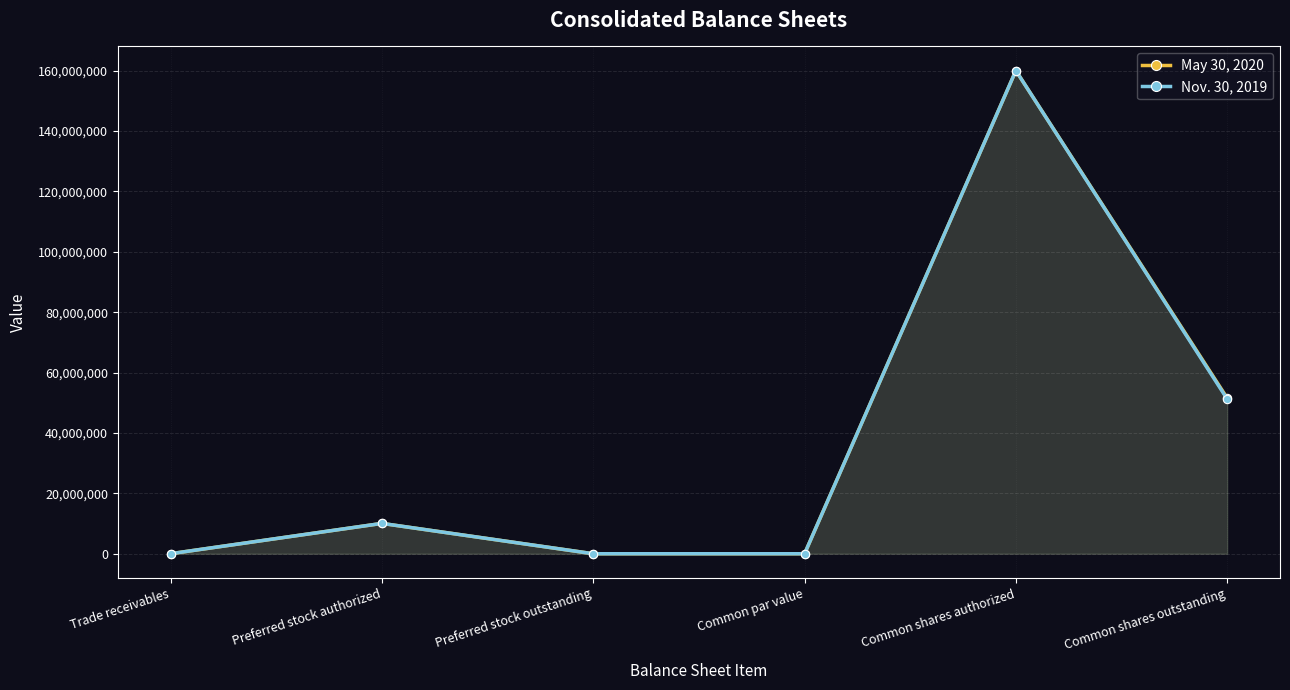

At how many categories does at least one series exceed 147806346?

1